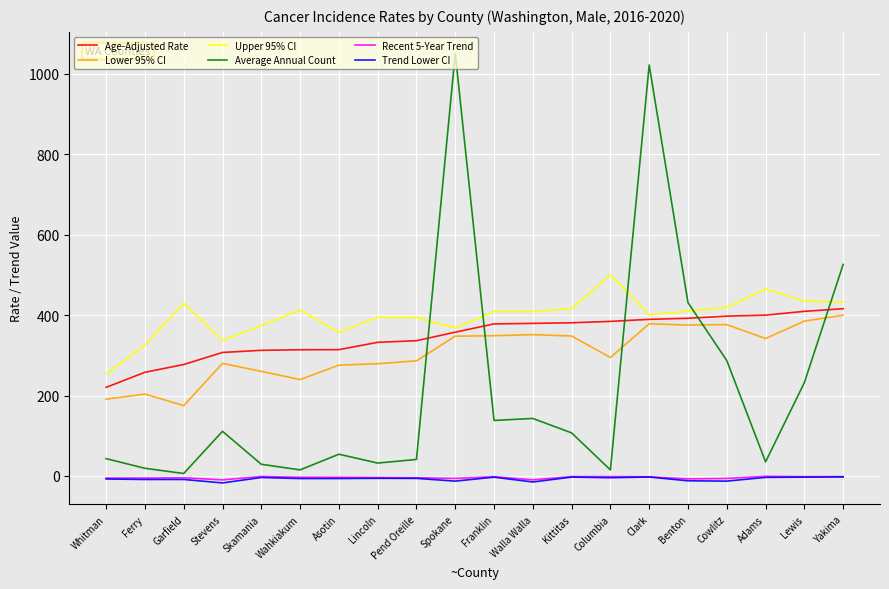

Which series has the largest total across all categories?

Upper 95% CI